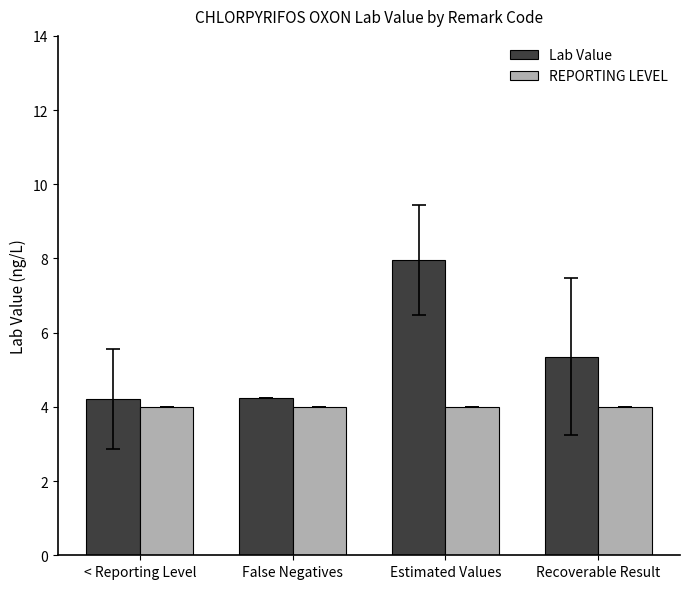

At which category is the sum across all series the highest?

Estimated Values